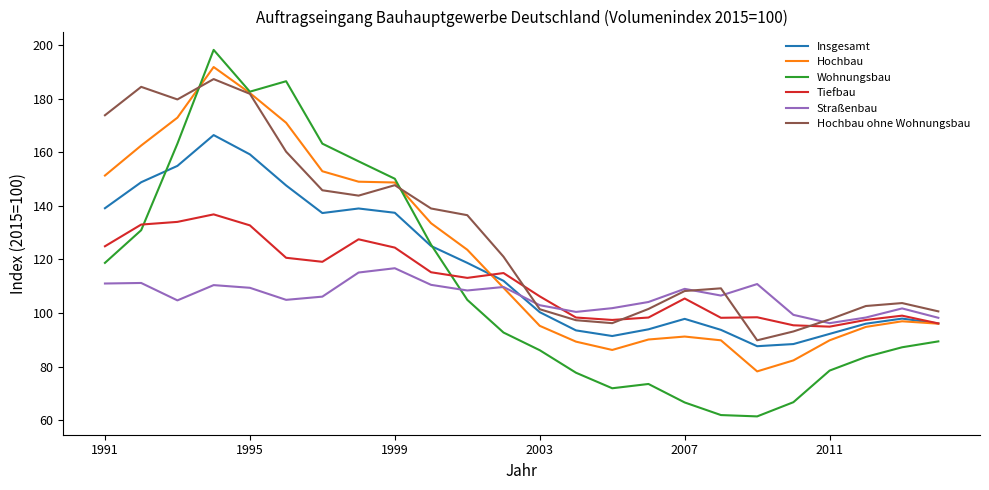

Which series has the largest total across all categories?

Hochbau ohne Wohnungsbau